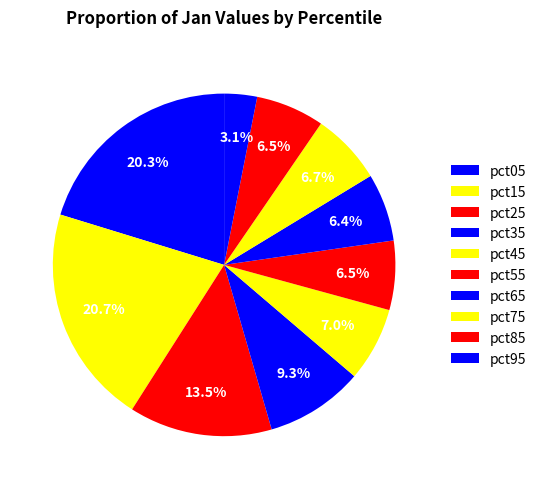

Is there any slice that represents more than half of the pie?

No